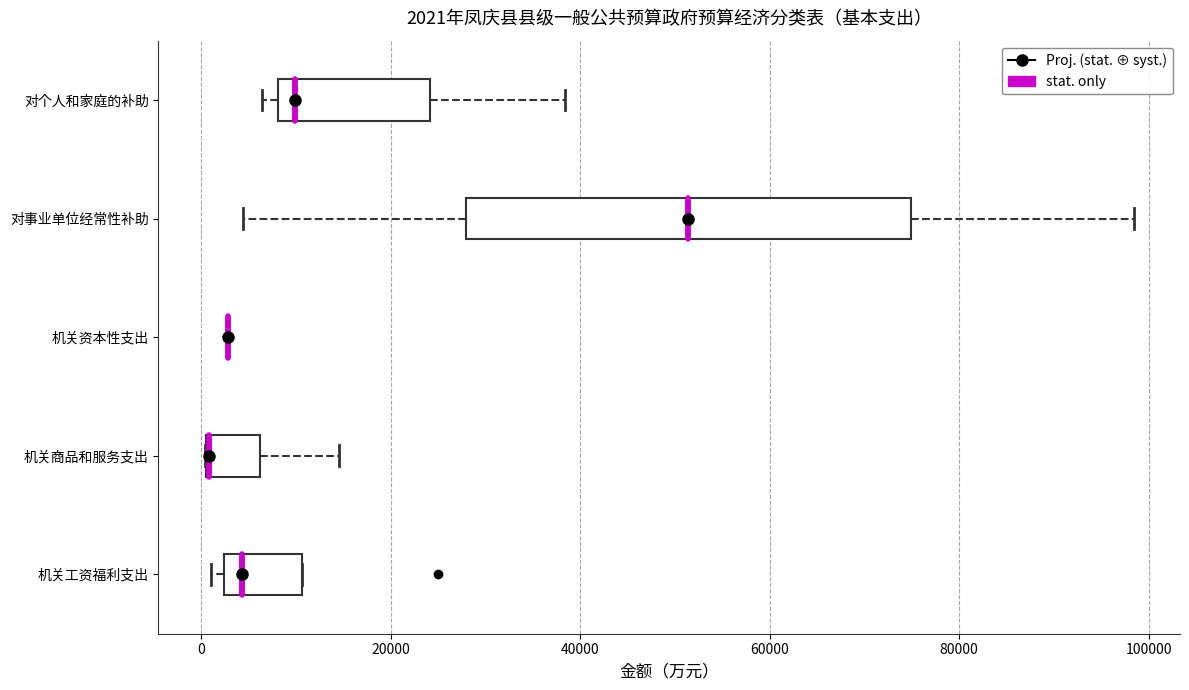

Comparing the boxes themselves (not the whiskers), which one is the widest?

对事业单位经常性补助